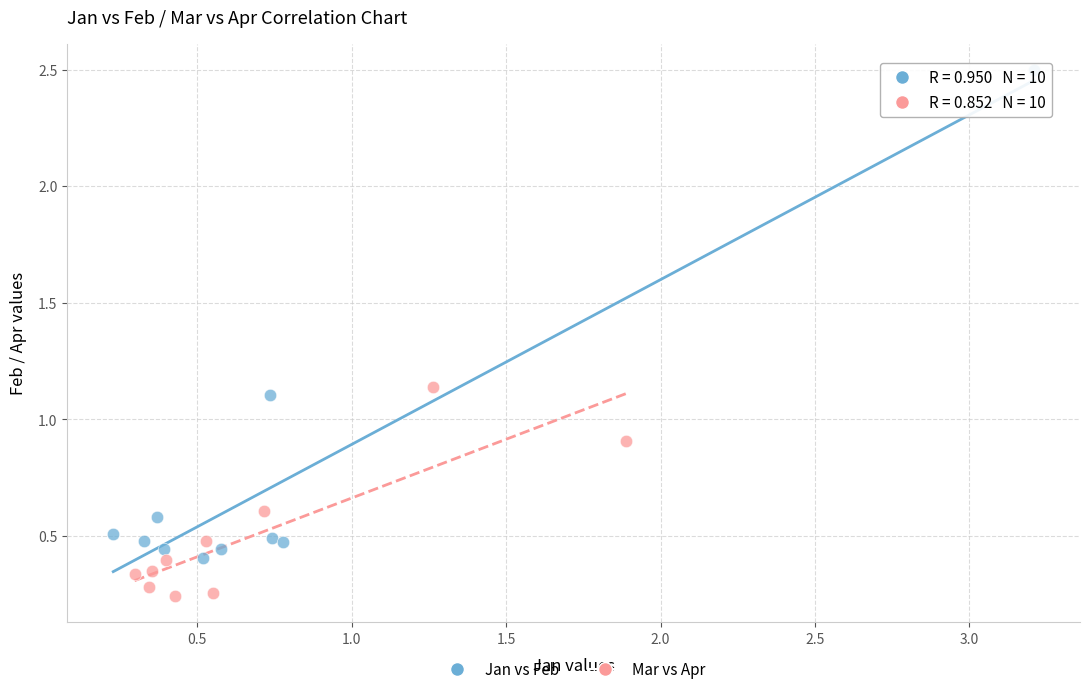

What are all the series names shown in the legend?

Jan vs Feb, Mar vs Apr